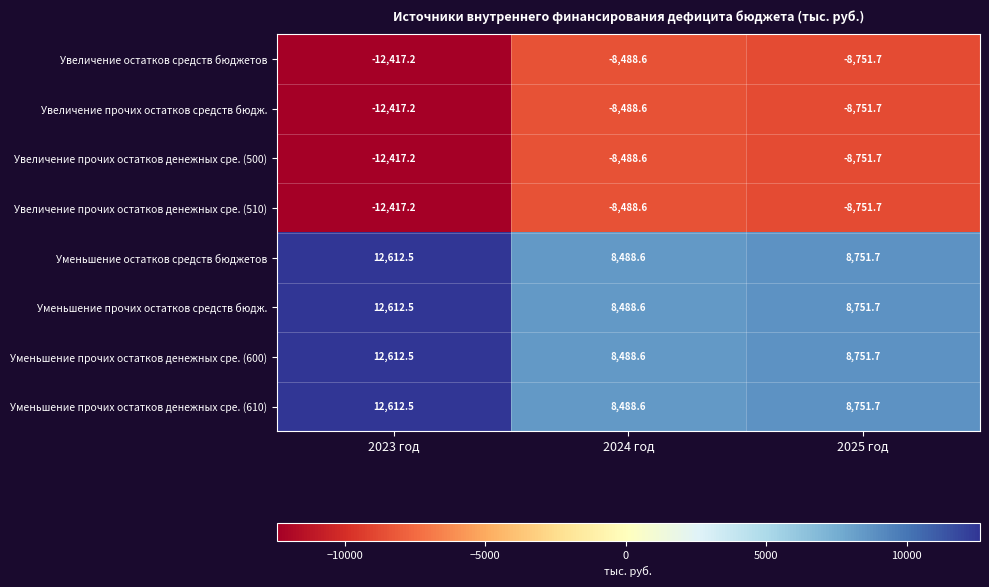

What is the lowest value of the Увеличение прочих остатков денежных сре. (500) series?

-12417.2